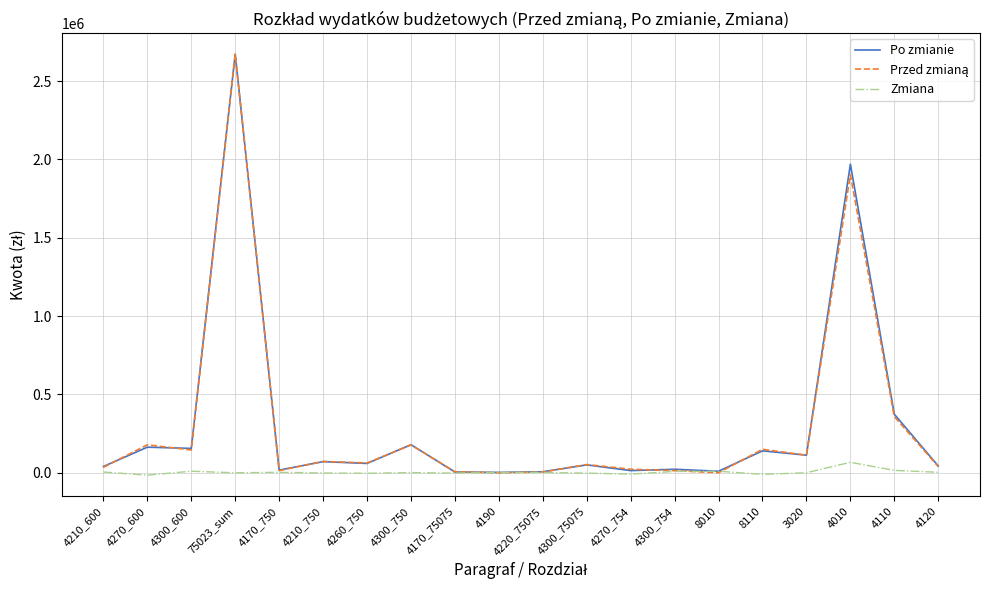

Does the chart have visible grid lines?

Yes